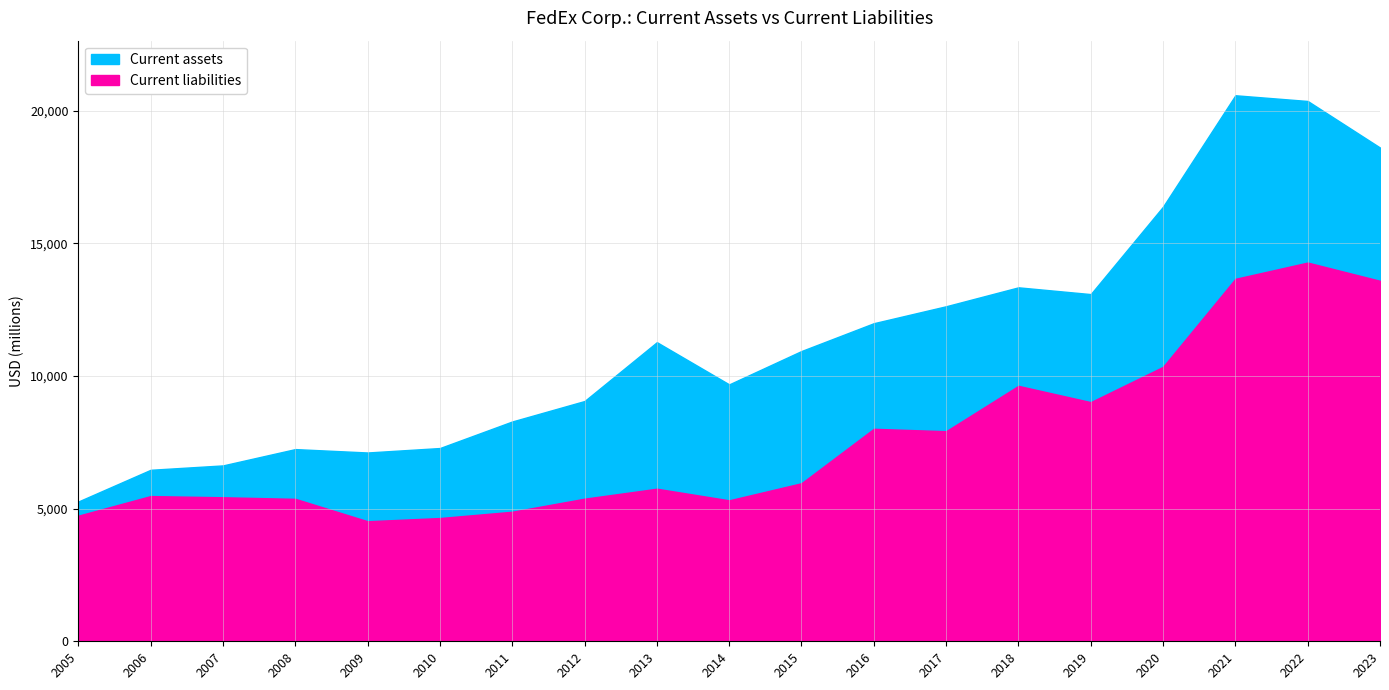

Rank the categories by Current liabilities value from lowest to highest.

2009, 2010, 2005, 2011, 2014, 2008, 2012, 2007, 2006, 2013, 2015, 2017, 2016, 2019, 2018, 2020, 2023, 2021, 2022